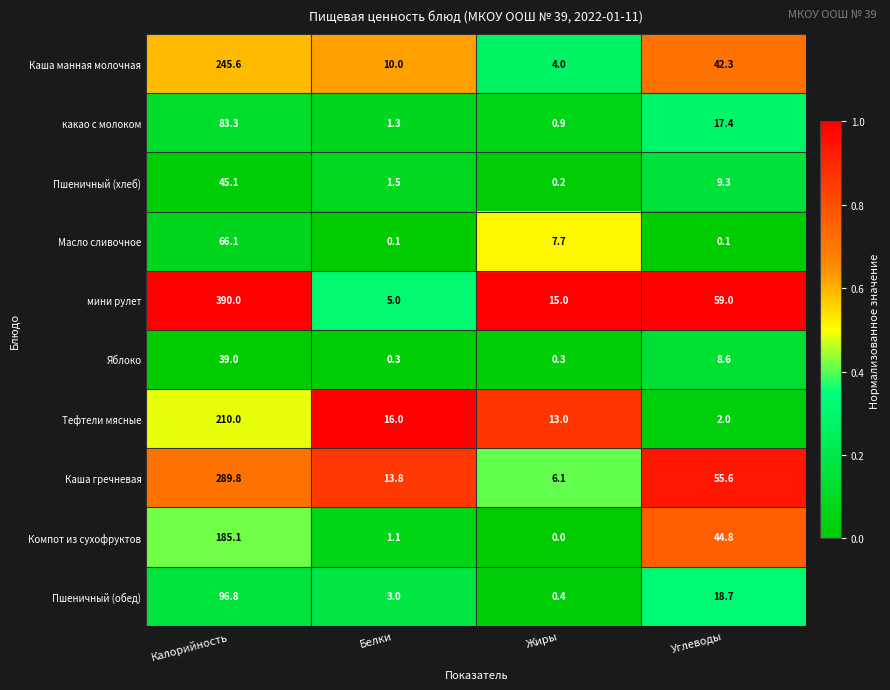

At which category is the sum across all series the highest?

Калорийность